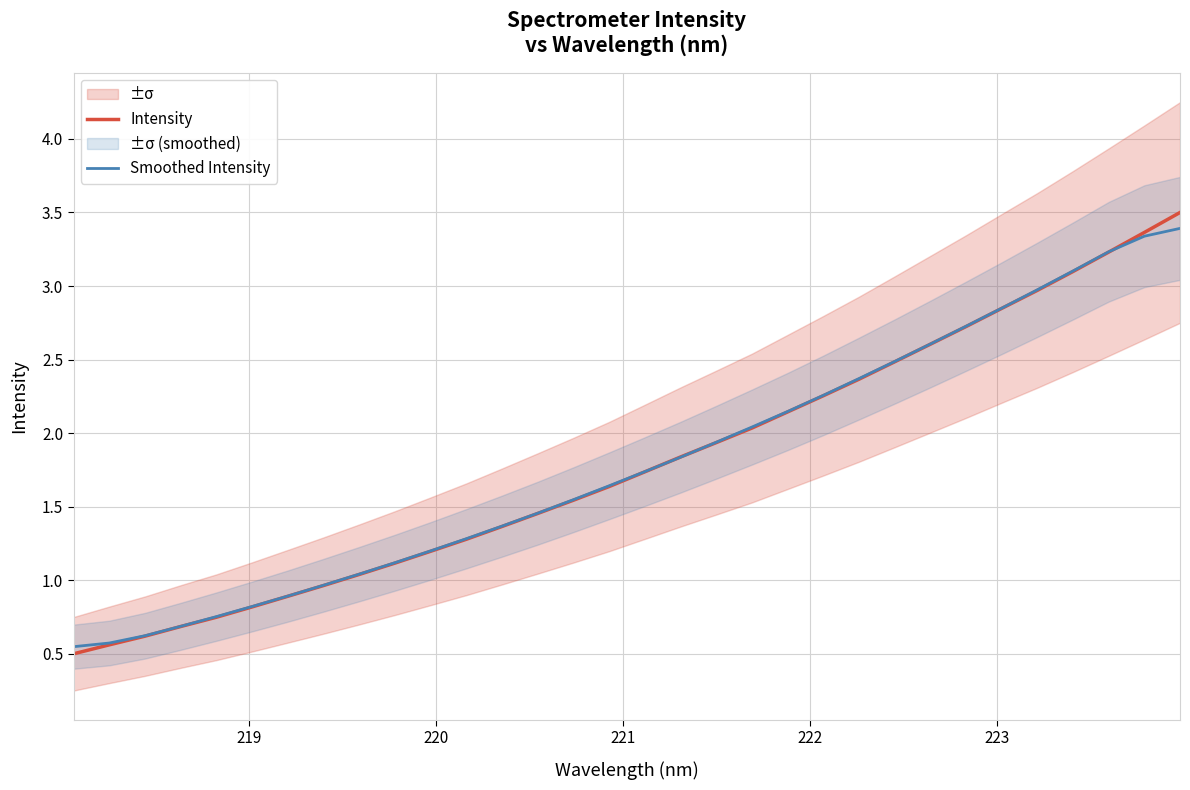

What is the sum of all Smoothed Intensity values?

57.6